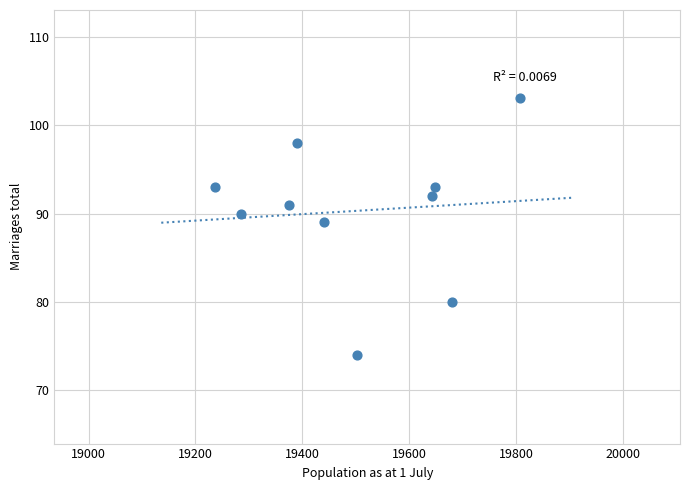

What is the average Y value?

90